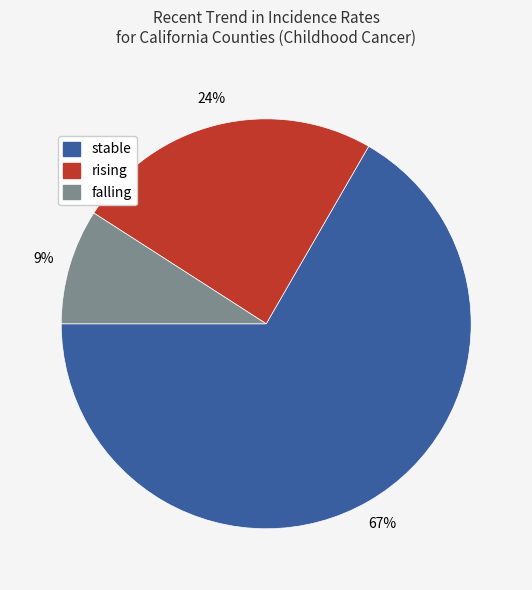

To the nearest percent, what is the combined percentage of rising and falling?

33%